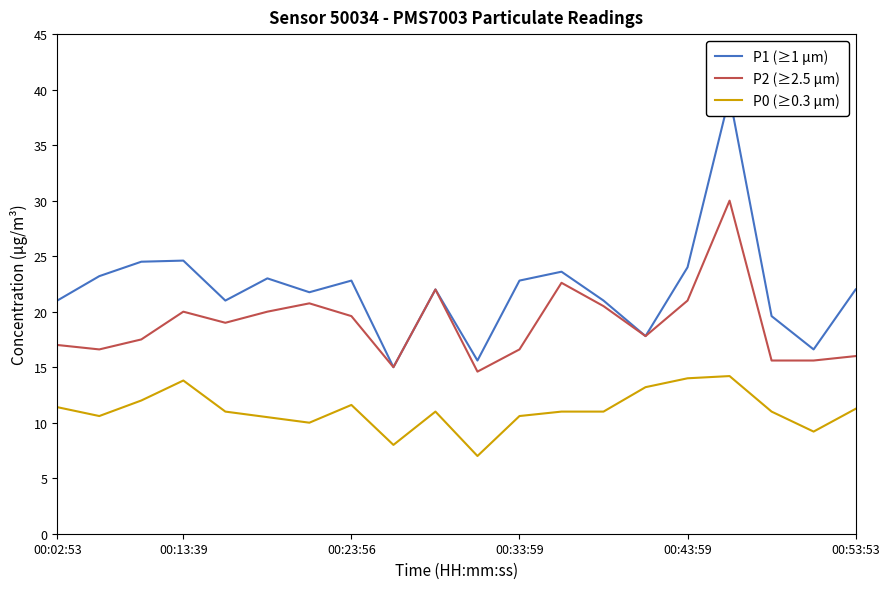

Is it true that P2 (≥2.5 µm) equals 7.1 at 00:13:39?

False